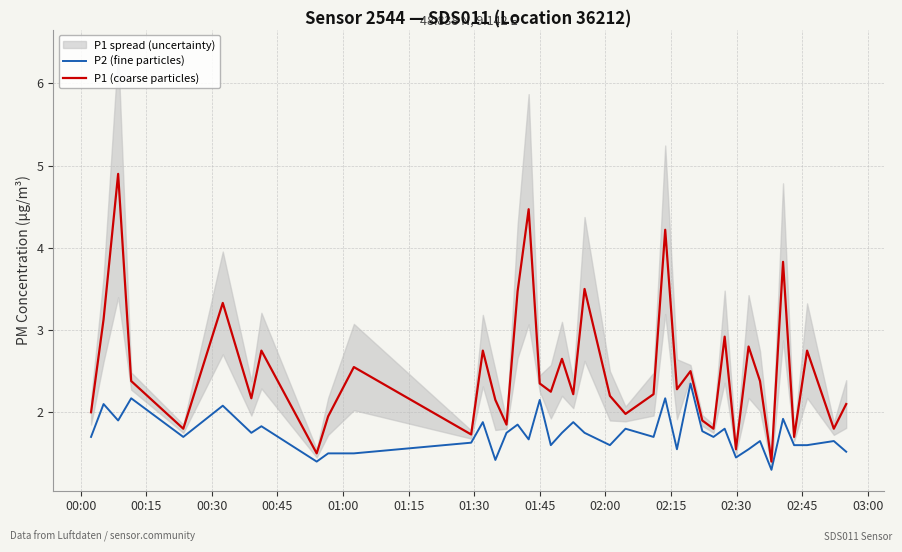

True or false: P1 (coarse particles) and P2 (fine particles) intersect in this chart.

False